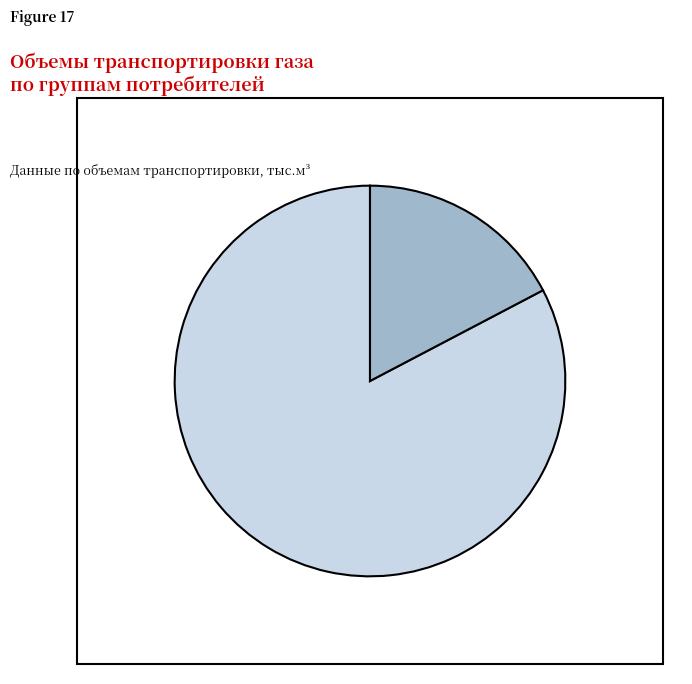

To the nearest percent, what portion does 8 группа (население) represent?

17%